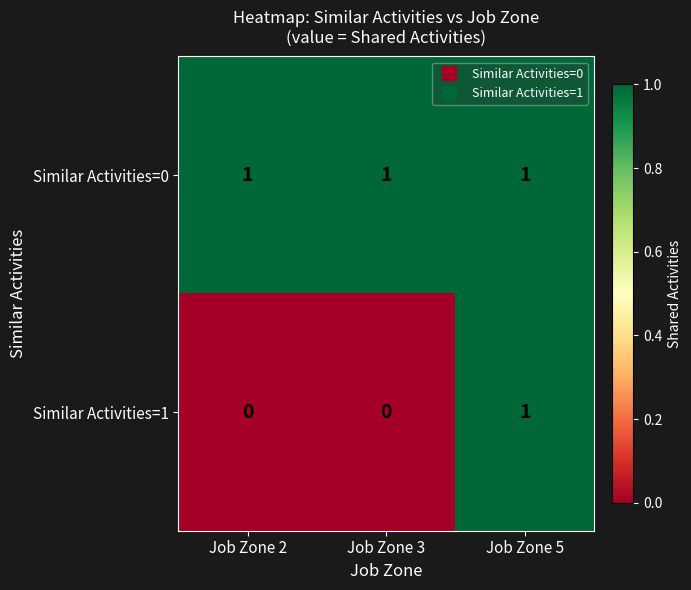

At which category is the sum across all series the highest?

Job Zone 5